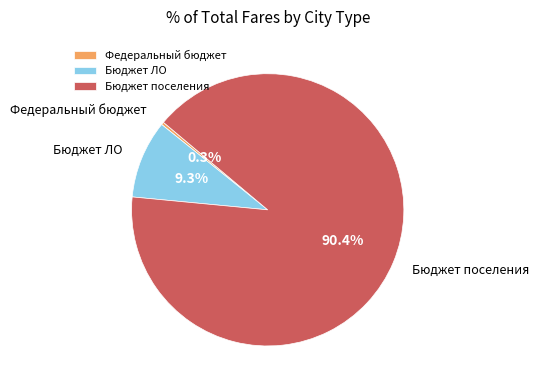

Which slice is the smallest?

Федеральный бюджет